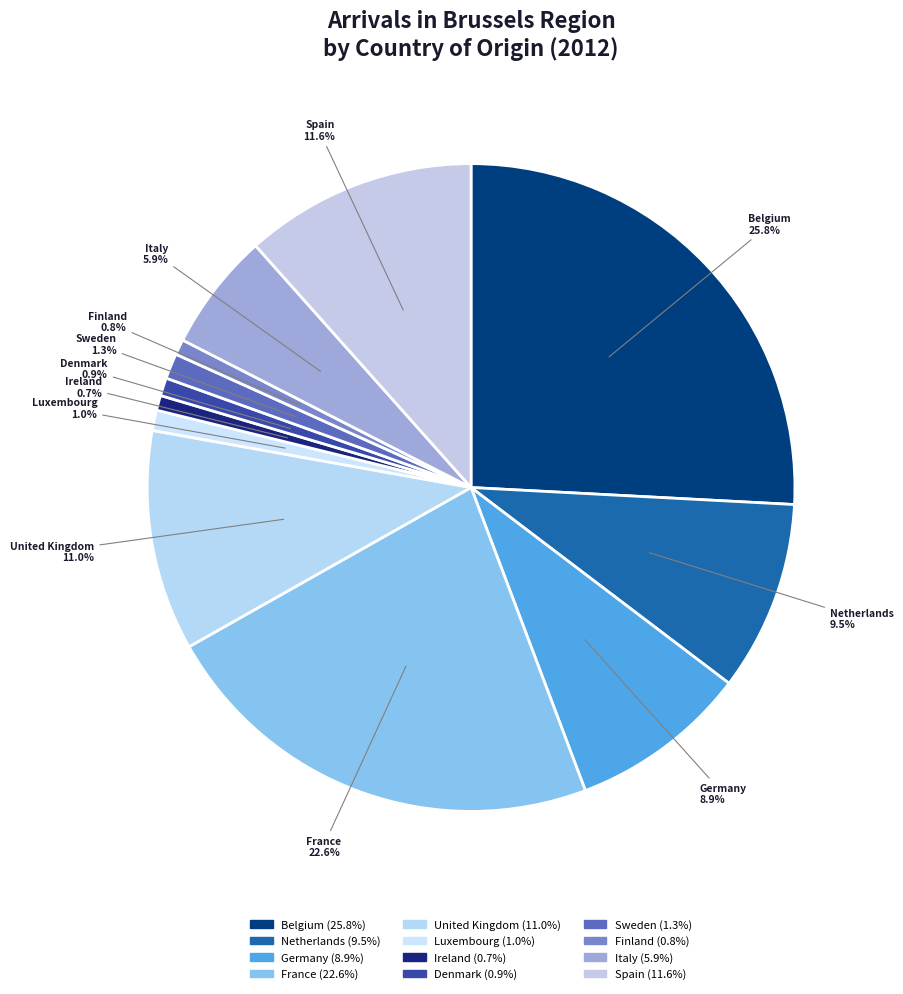

What is the ratio of the value at Spain to the value at United Kingdom?

1.1